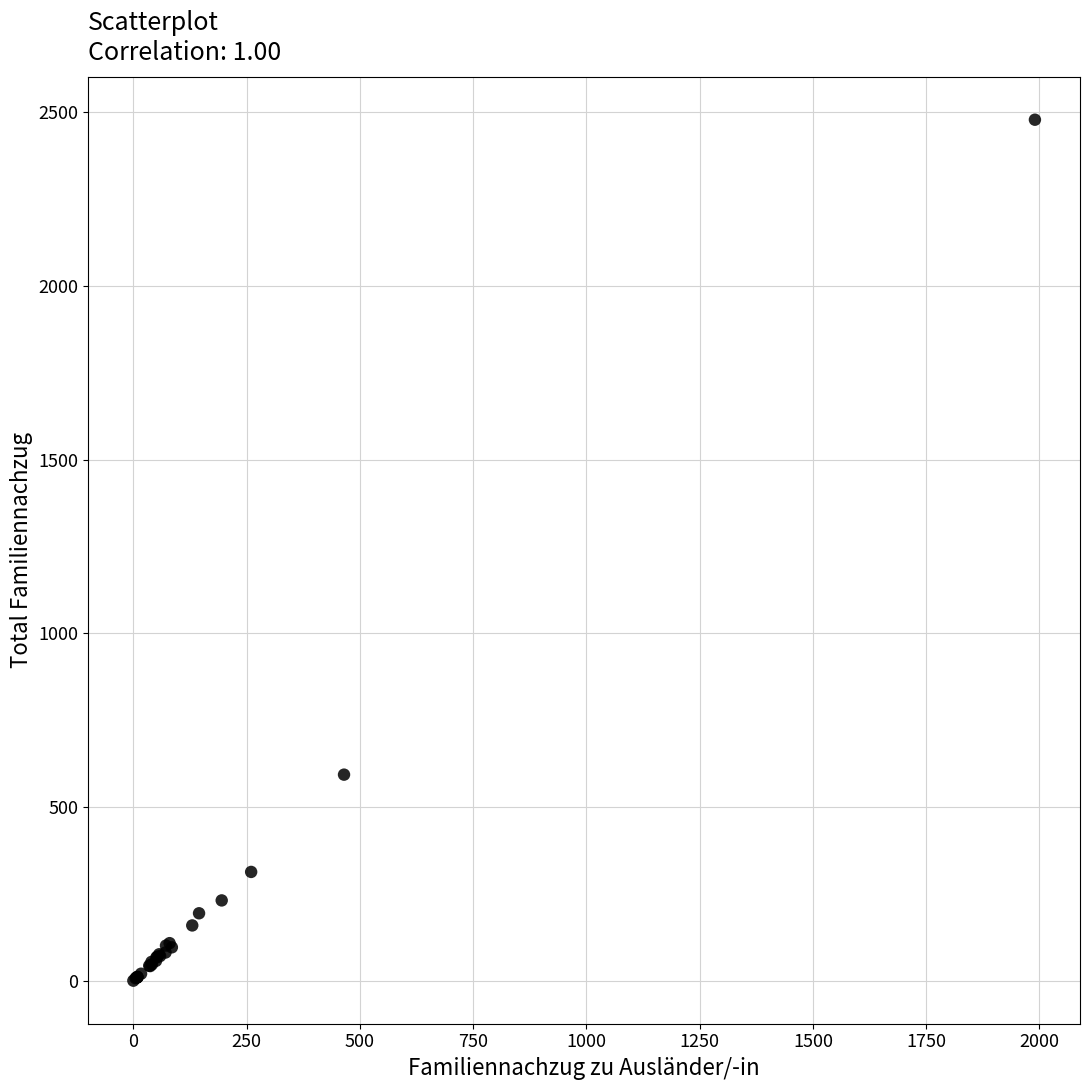

What Y value in the scatter plot is closest to 1239?

593